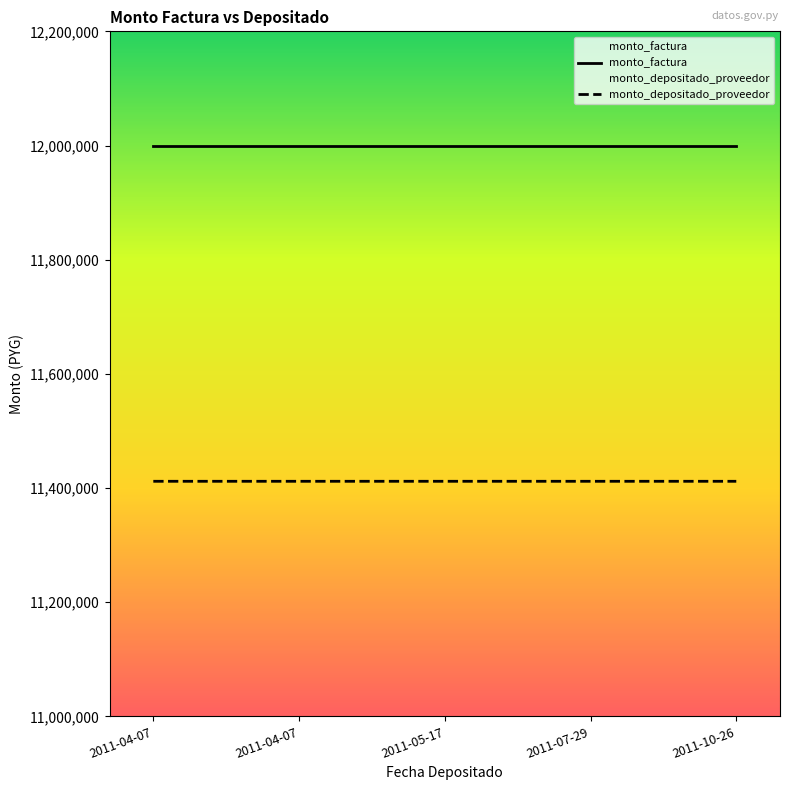

At which category does the chart reach its minimum across all series?

2011-07-29